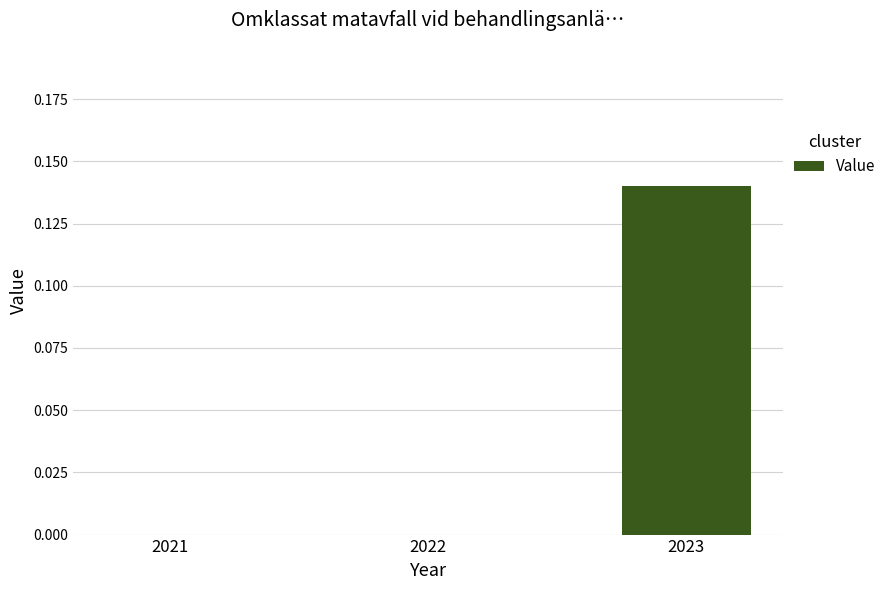

Count the number of data series in this chart.

1